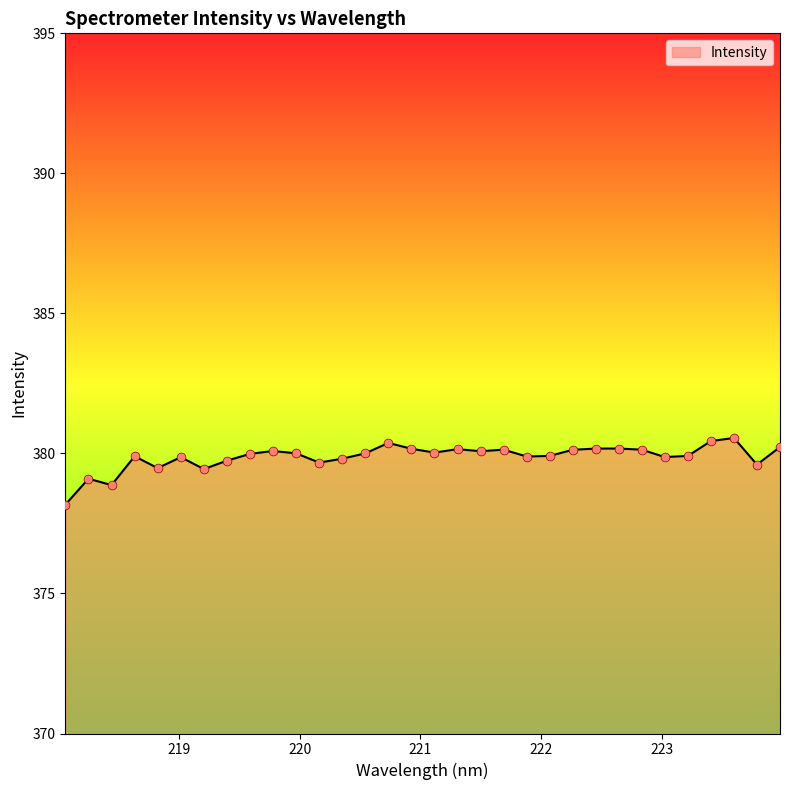

What is the smallest value displayed?

378.2